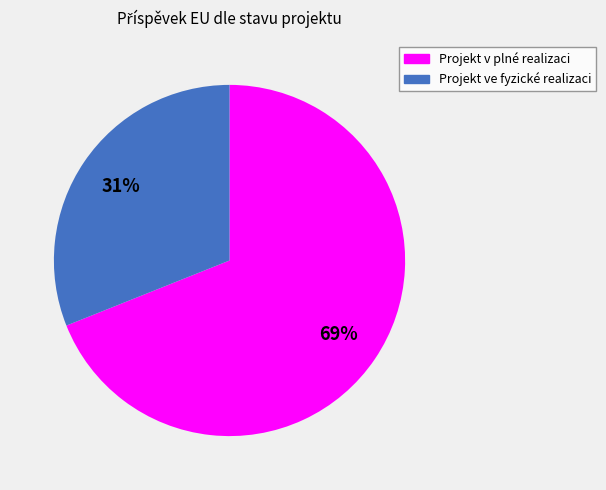

Rank the categories by value from highest to lowest.

Projekt v plné realizaci, Projekt ve fyzické realizaci